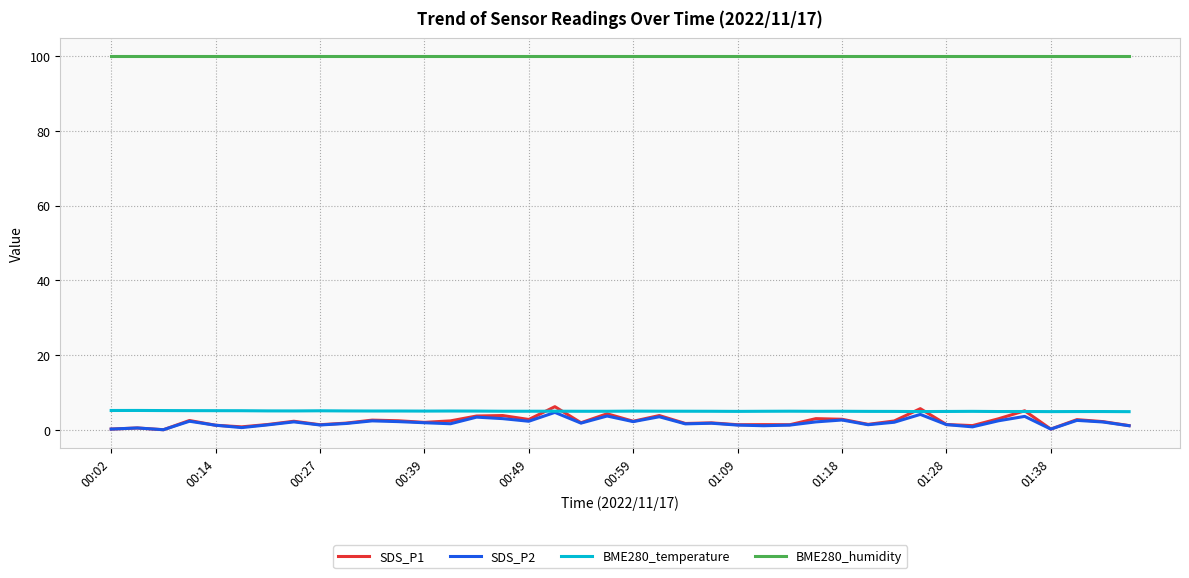

How many distinct data groups are displayed?

4